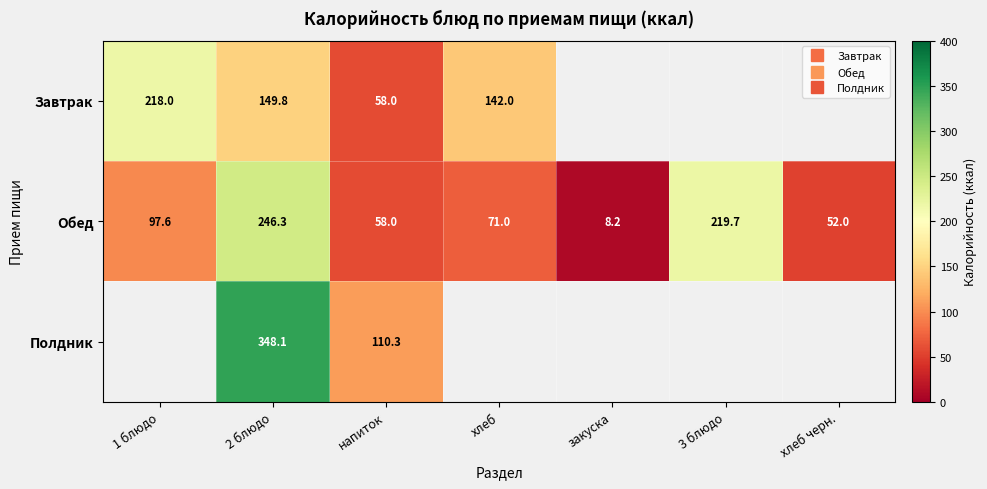

The Обед series shows 97.6 at 1 блюдо. True or false?

True